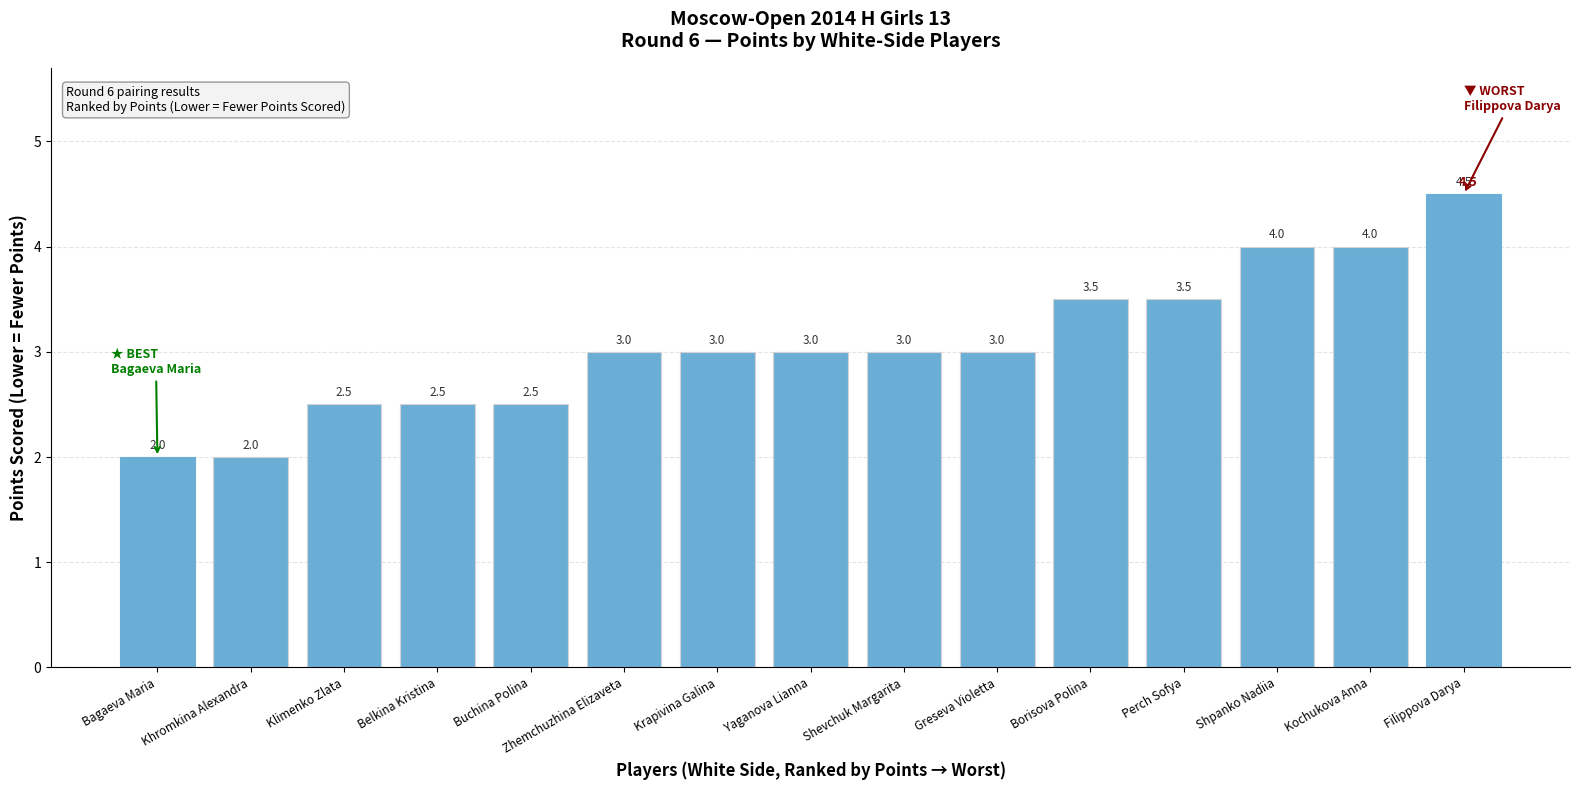

What is the greatest value displayed?

4.5